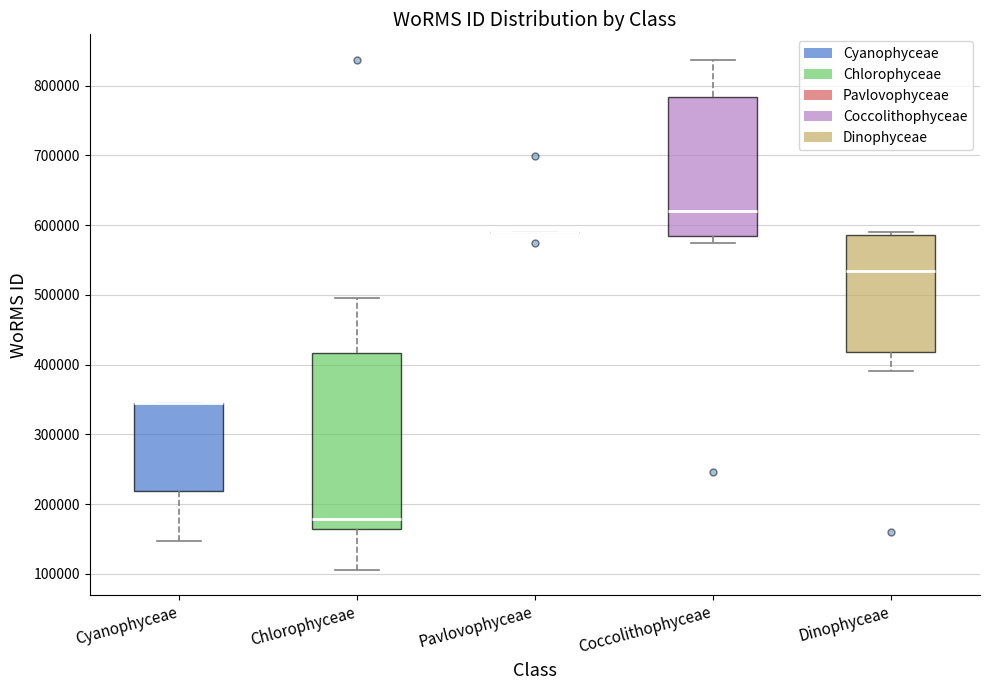

Reading left to right, read every box against the y-axis: the position of its median line, the range the box covers, and the ends of its whiskers. The values are not printed on the chart, so give them approximately, as read against the axis.

Cyanophyceae: median 350000 (drawn on the box's upper edge), box 220000 to 350000, whiskers 150000 to 350000
Chlorophyceae: median 180000, box 170000 to 420000, whiskers 110000 to 500000
Pavlovophyceae: box collapsed to a line at 590000, whiskers 590000 to 590000
Coccolithophyceae: median 620000, box 580000 to 780000, whiskers 570000 to 840000
Dinophyceae: median 530000, box 420000 to 590000, whiskers 390000 to 590000 (just above the box's upper edge)